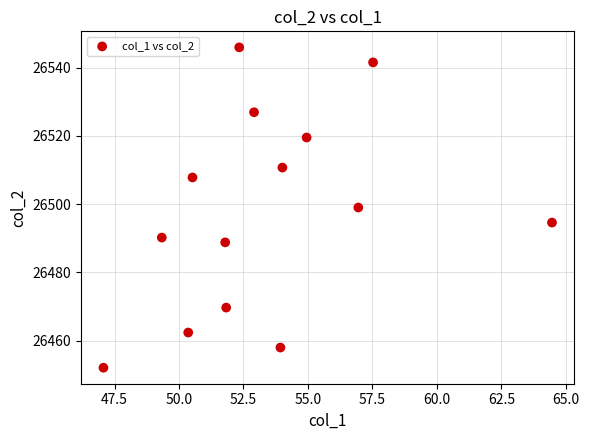

What is the range of X values (max minus min)?

17.4